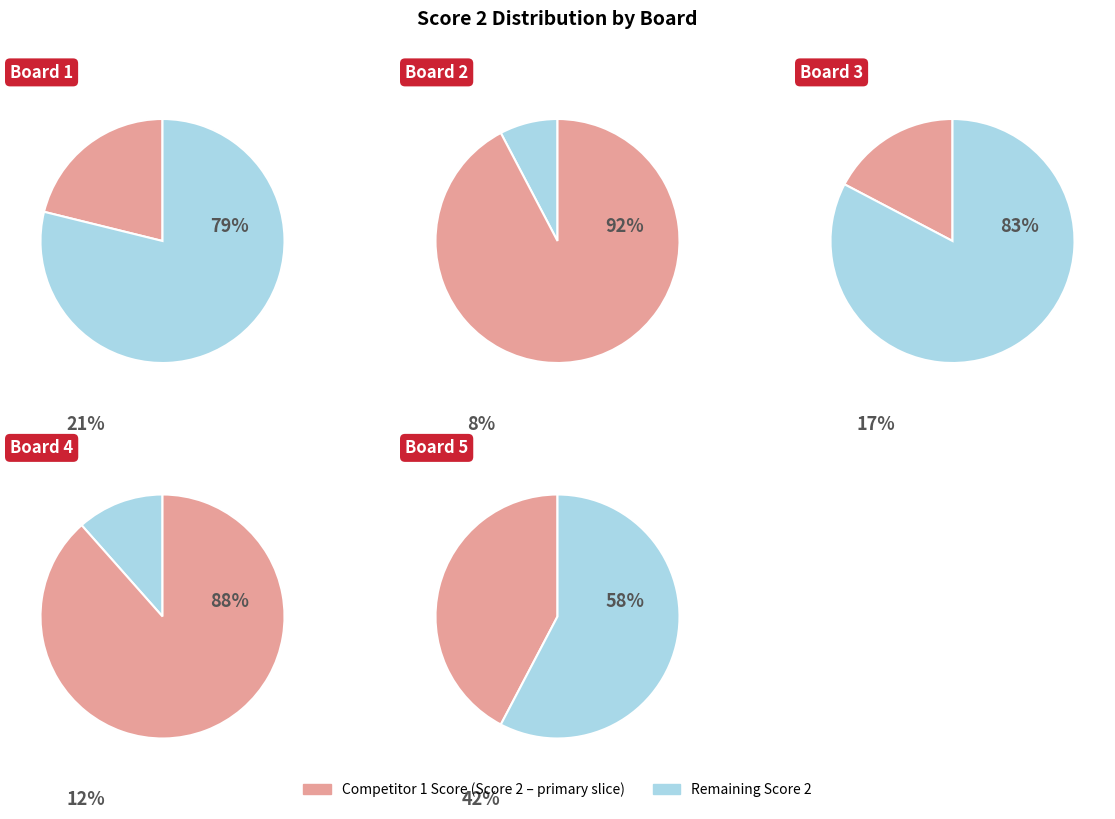

The 6 slice represents 9% of the pie. True or false?

False